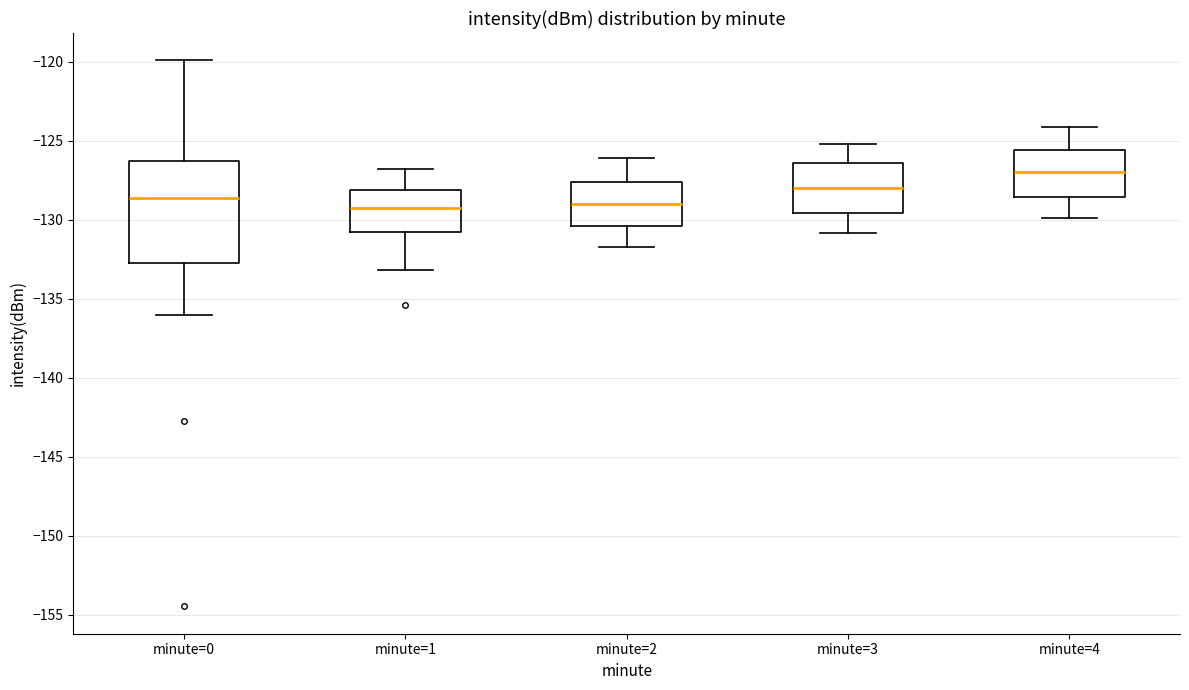

Where is the upper edge of the box for minute=3 on the y-axis? The values are not printed on the chart, so give them approximately, as read against the axis.

-126.5